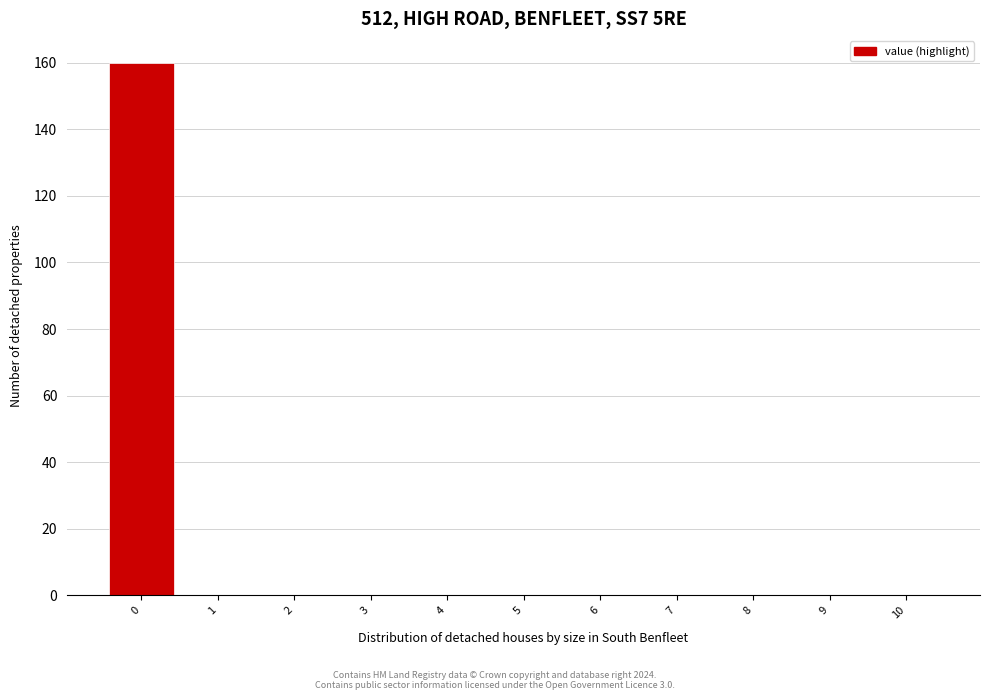

Which range on the x-axis has the tallest bar?

-0.5 to 0.5